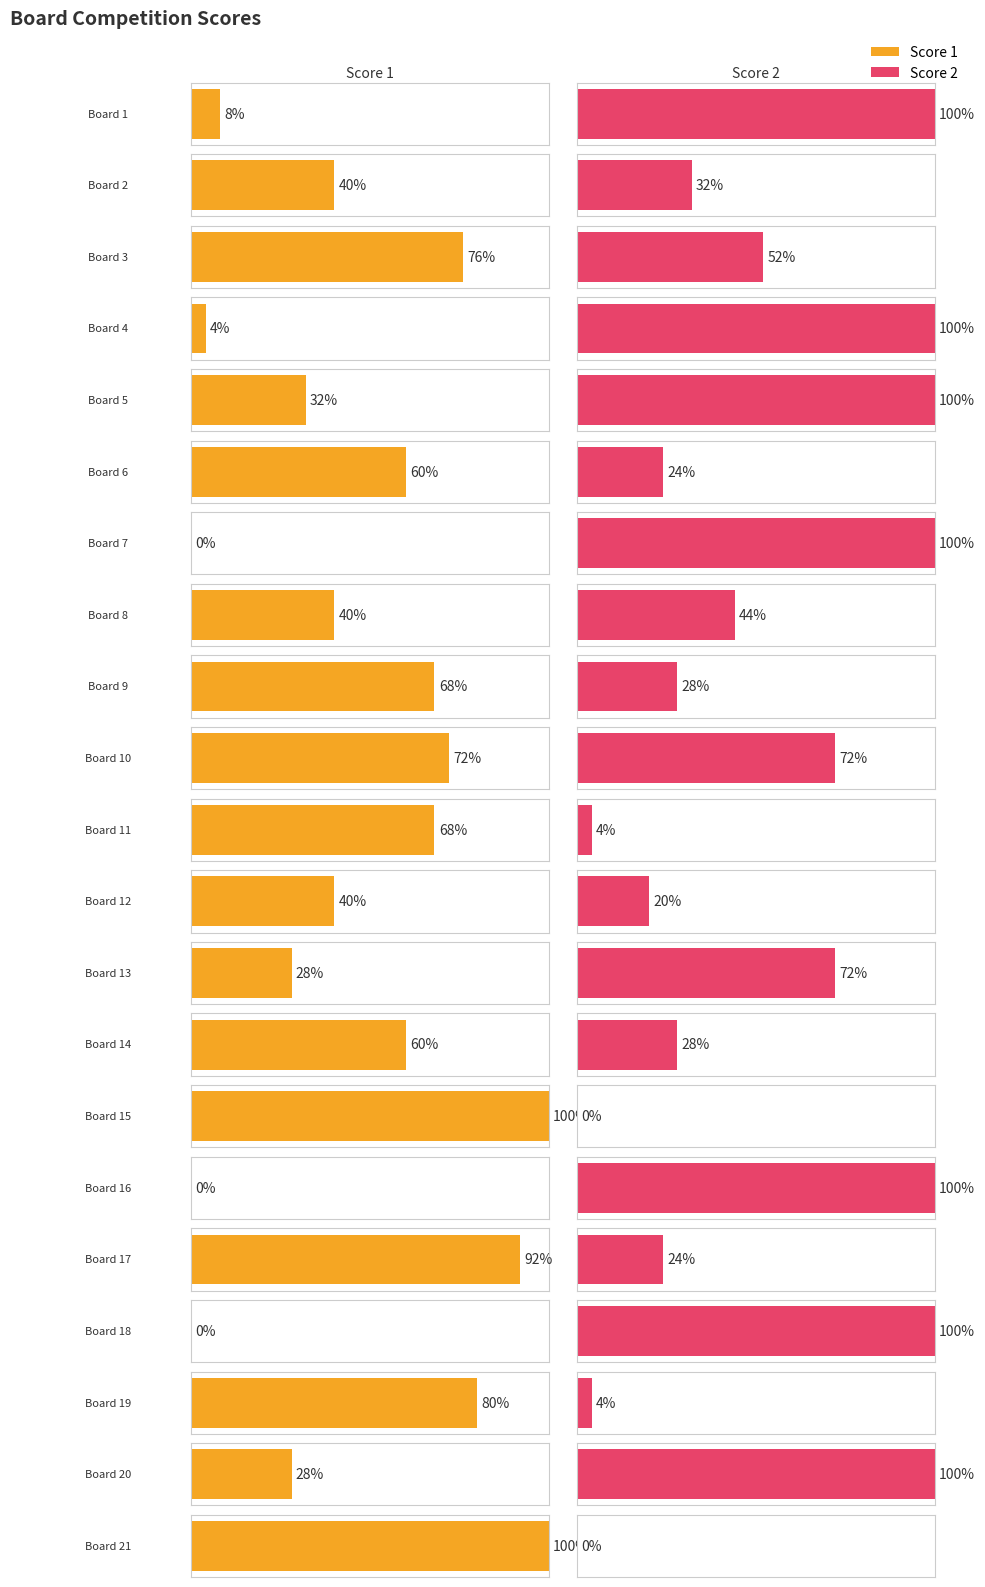

Between 1 and 18, which is larger?

1